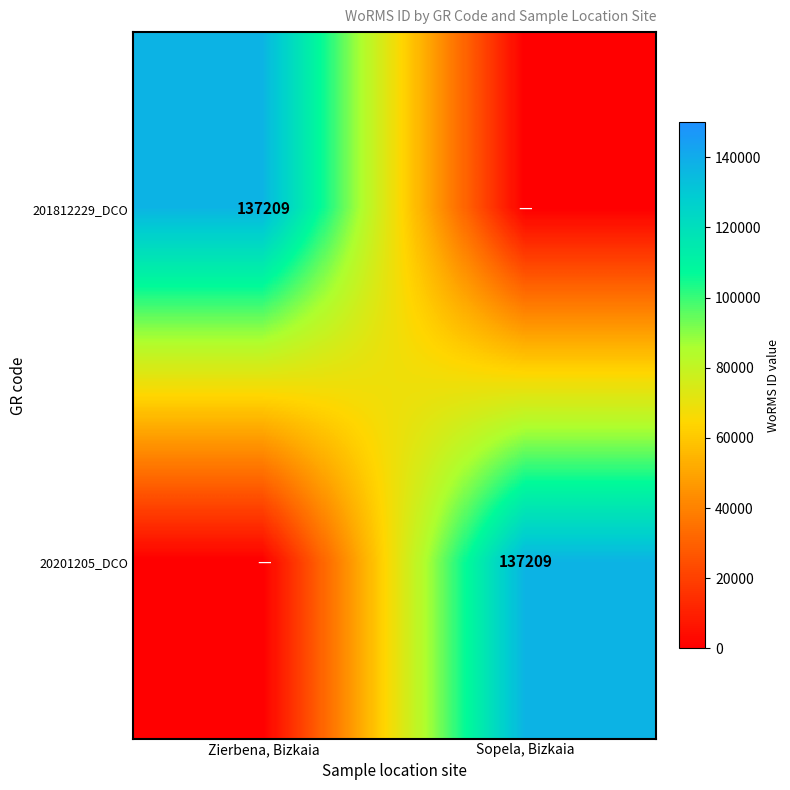

True or false: 201812229_DCO has a value of 202160 at Zierbena, Bizkaia.

False